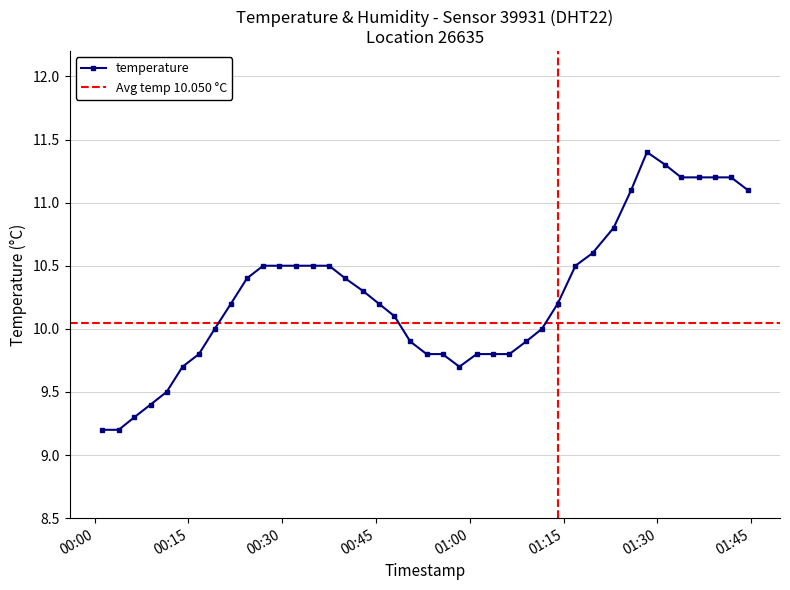

Does the chart display data point markers on the line(s)?

Yes